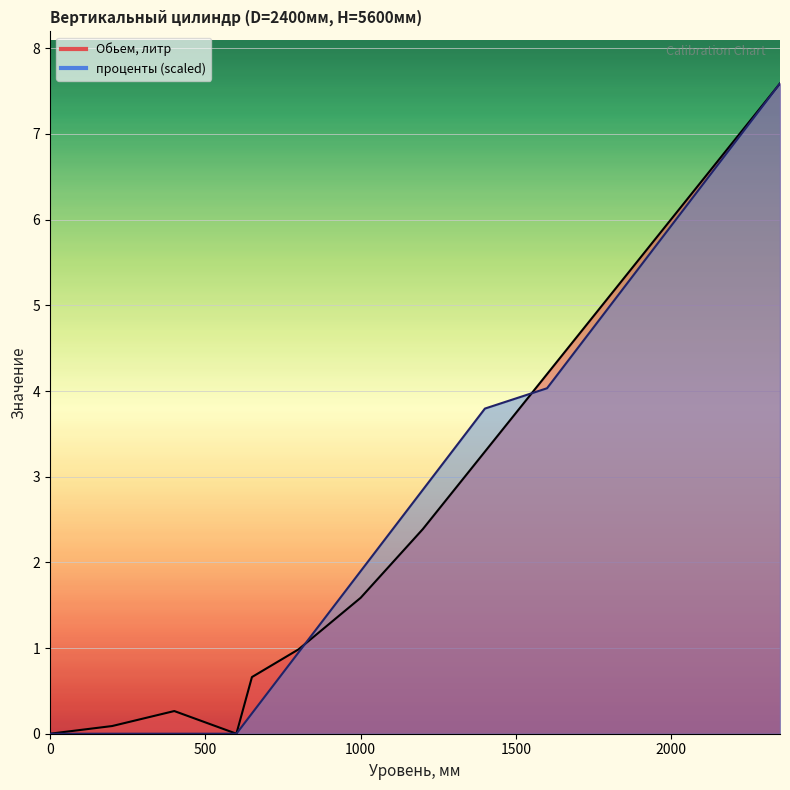

How many values in the Обьем, литр series exceed 3?

18